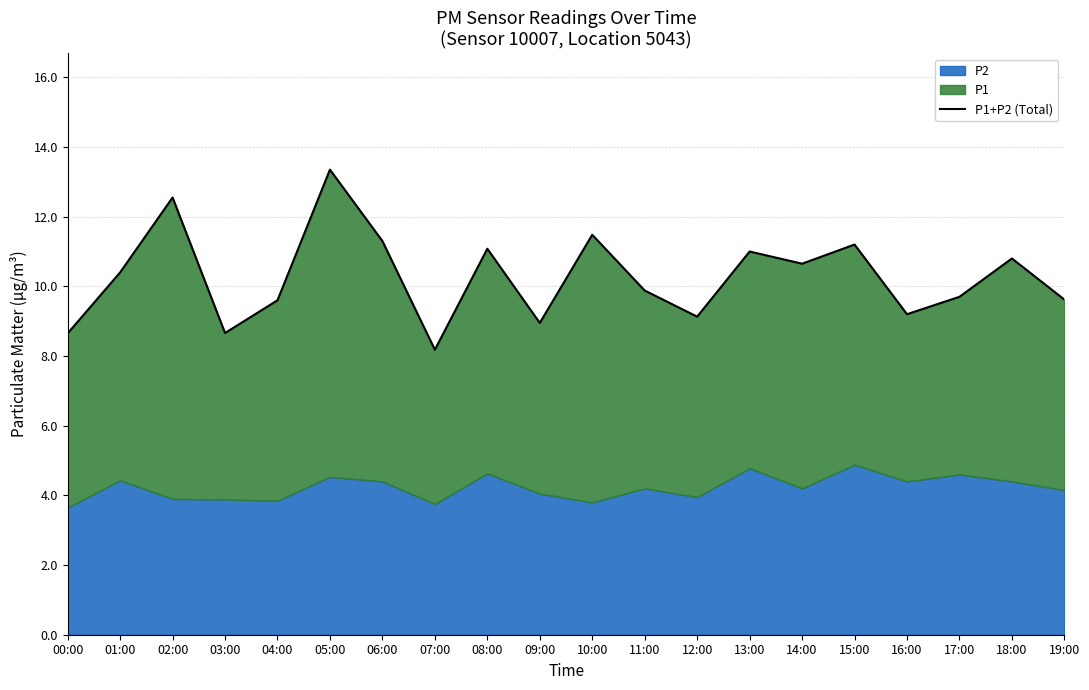

How many interior local peaks (higher than both neighbors) does the data have?

7